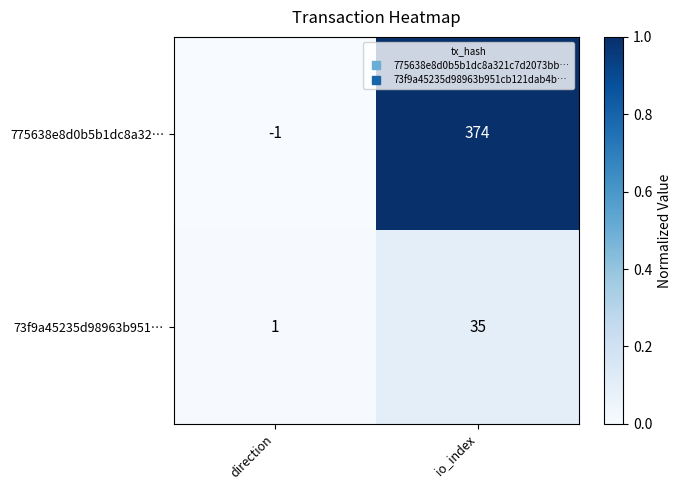

Which series has the largest total across all categories?

775638e8d0b5b1dc8a32…